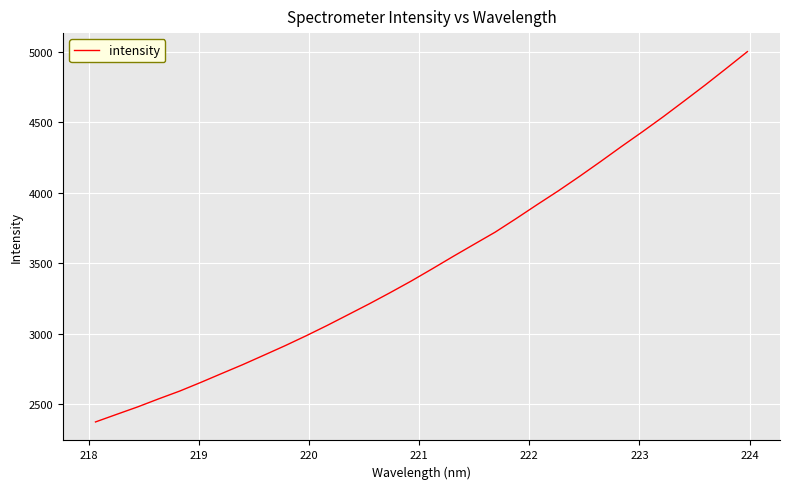

What is the smallest value displayed?

2374.5